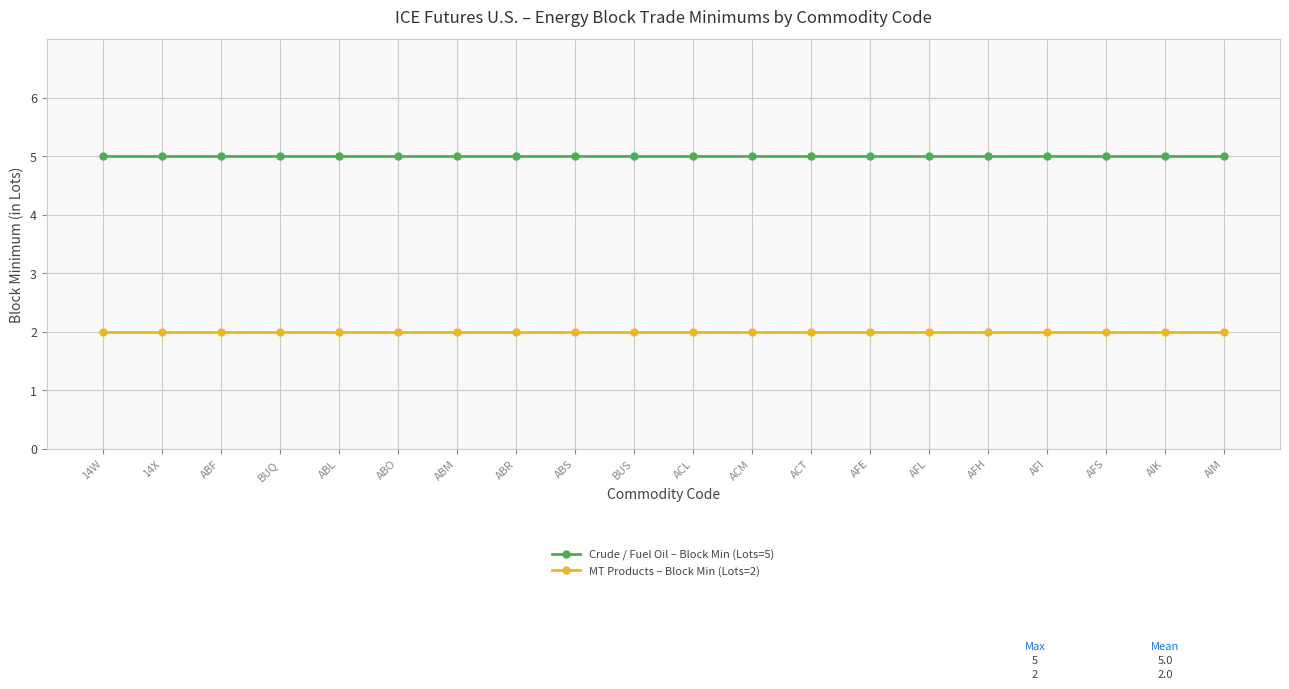

True or false: MT Products – Block Min (Lots=2) and Crude / Fuel Oil – Block Min (Lots=5) intersect in this chart.

False